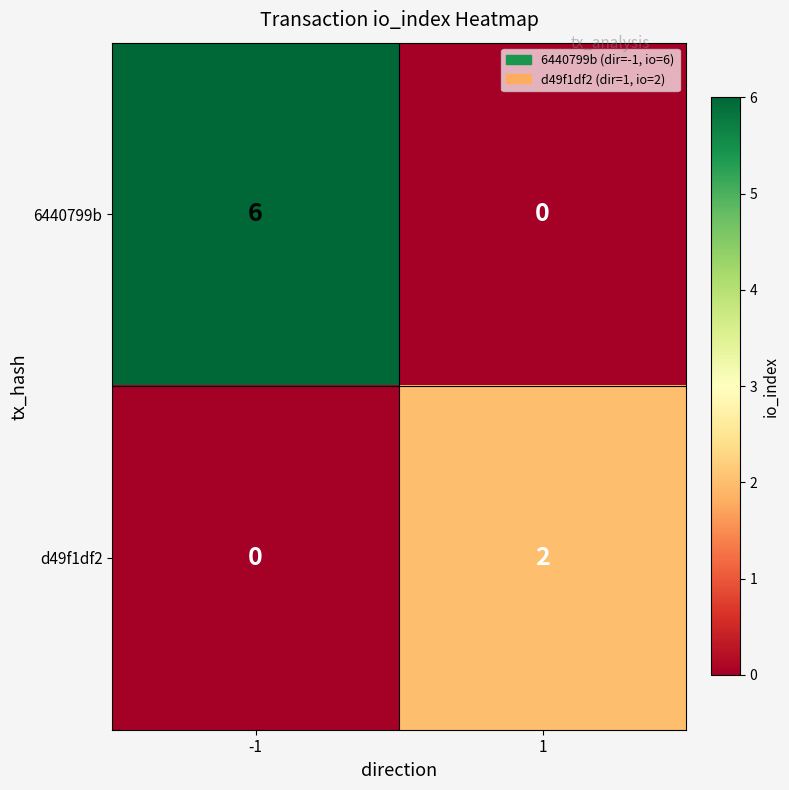

At how many categories does at least one series exceed 5?

1